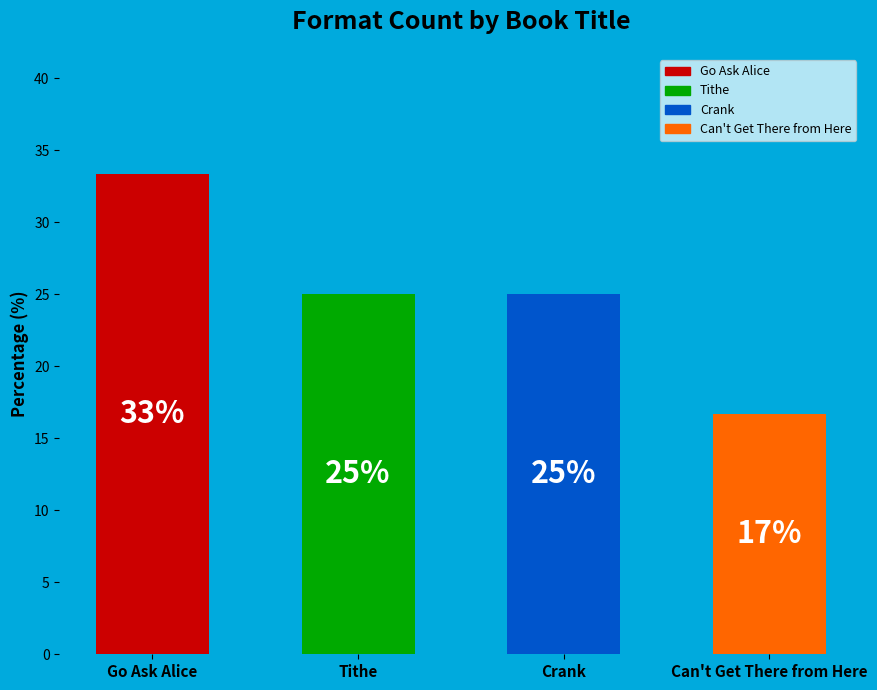

Does any single category account for the majority?

No